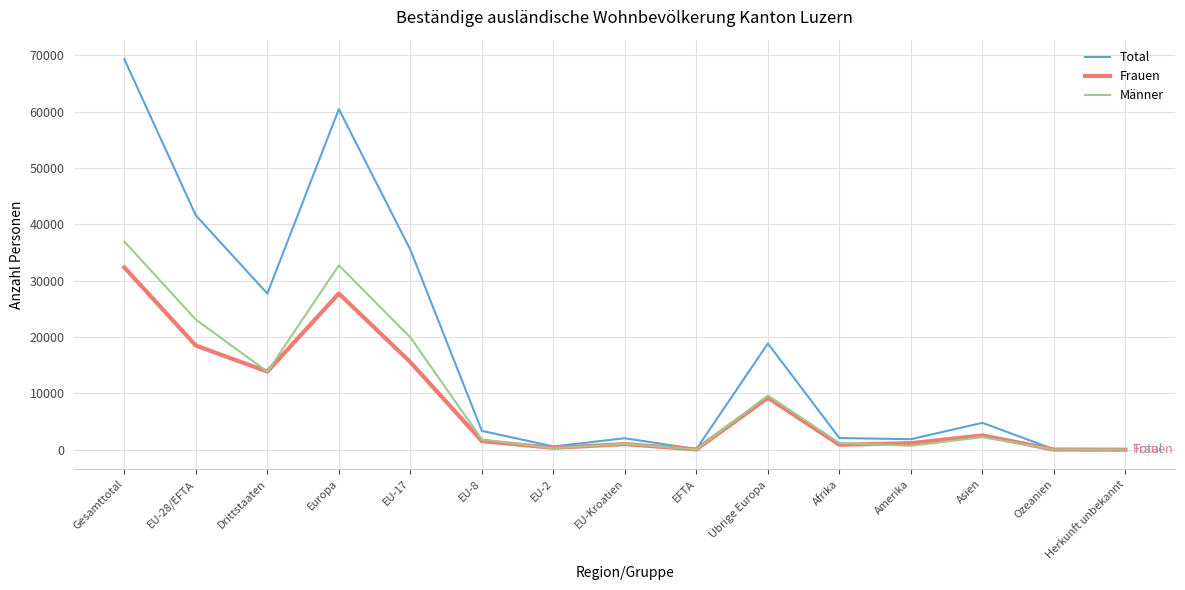

Where is the first local maximum for Total?

Europa